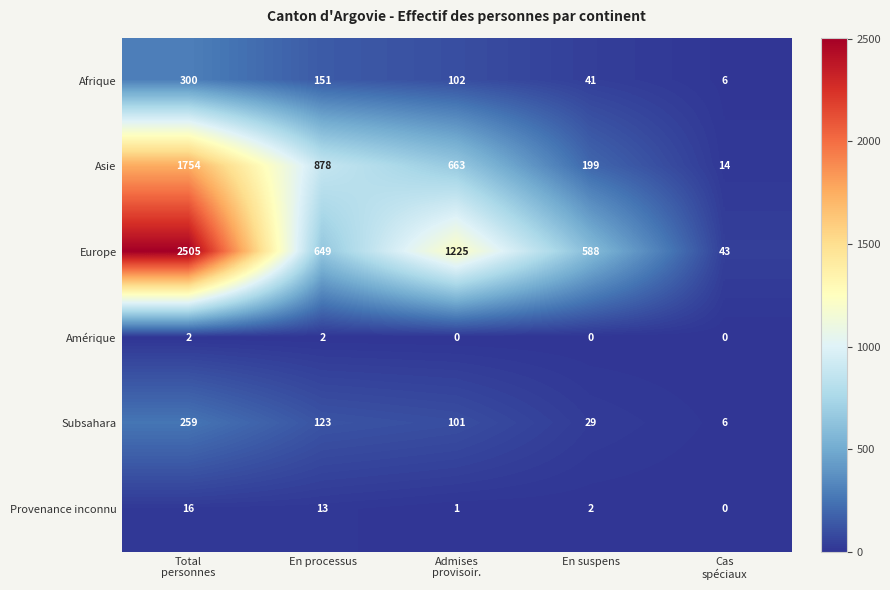

Which series has the widest spread of values?

Europe